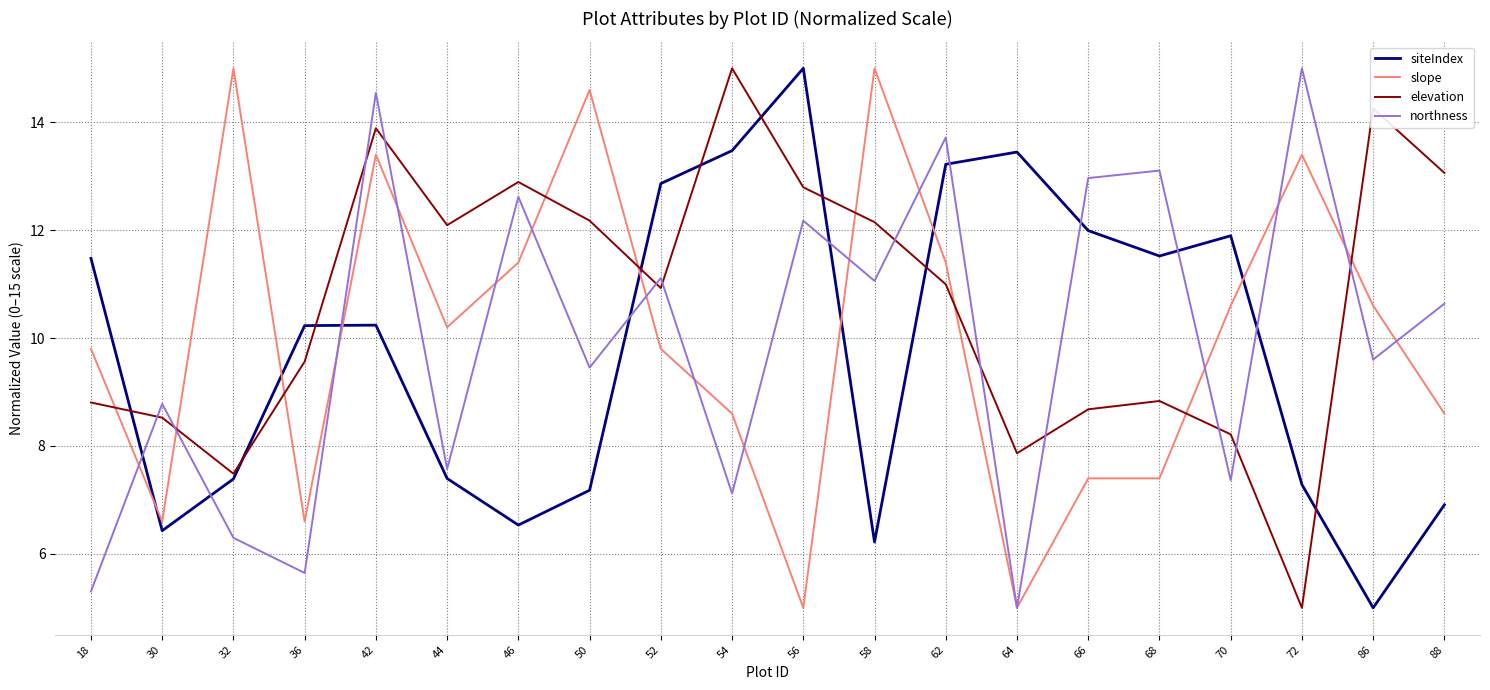

True or false: siteIndex and slope cross at least once.

True